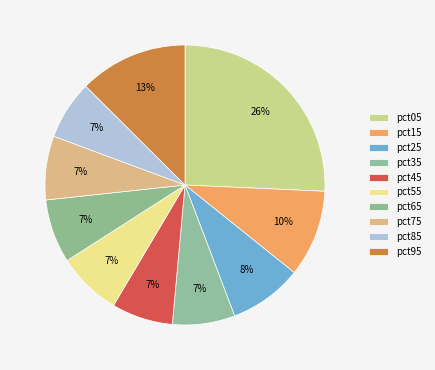

Rank the categories by value from lowest to highest.

pct85, pct45, pct35, pct65, pct75, pct55, pct25, pct15, pct95, pct05